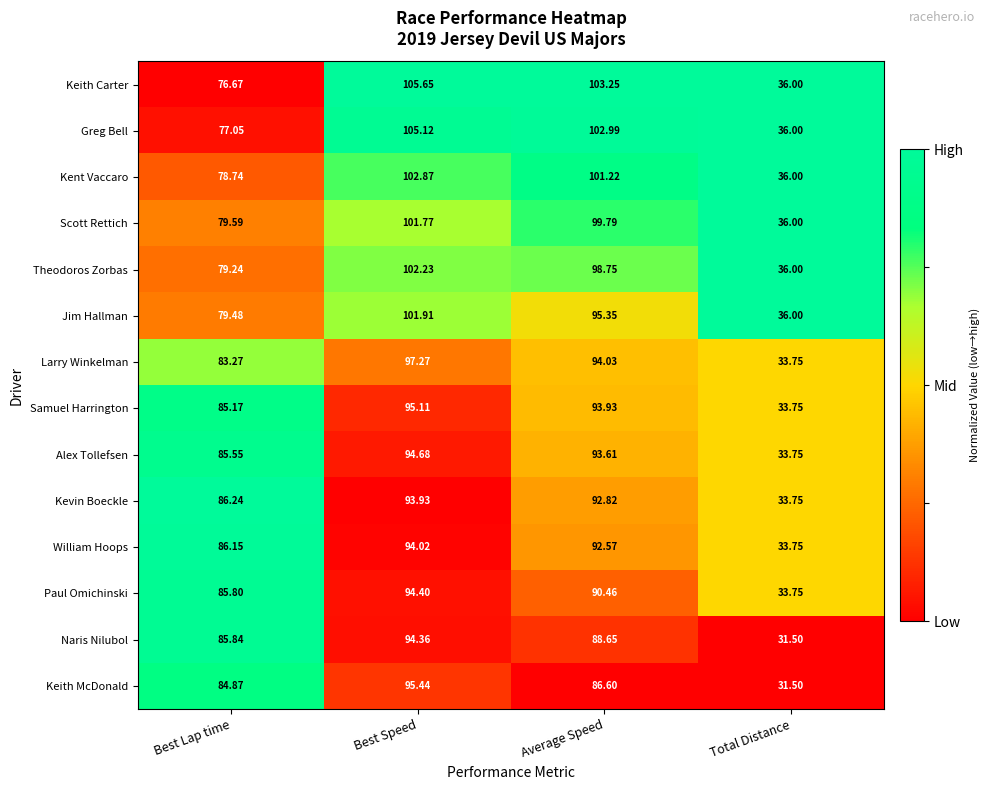

Which series changed the most between Average Speed and Total Distance?

Keith Carter